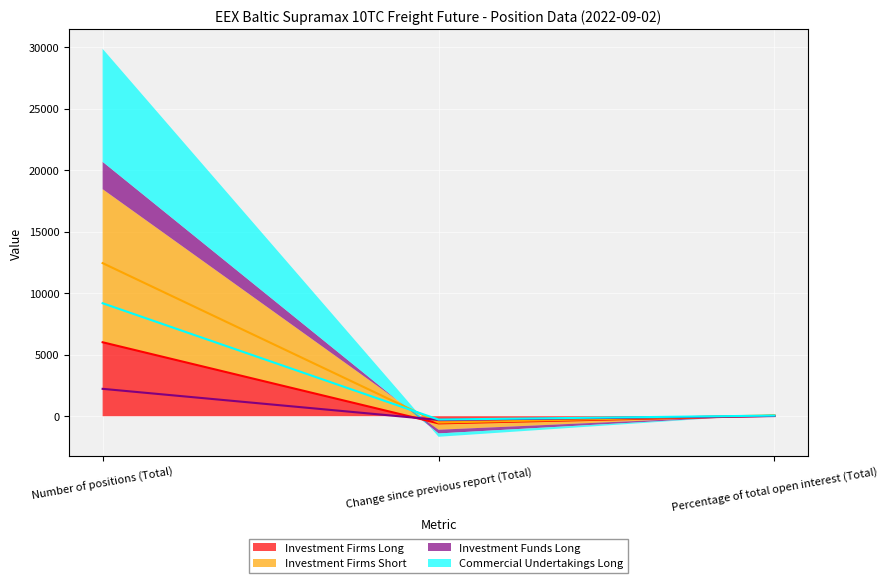

Reading left to right, list all the values displayed in this chart.

Investment Firms Long: 6010.0	-582.0	34.5
Investment Firms Short: 12442.8	-516.8	72.1
Investment Funds Long: 2225.0	-301.8	12.8
Commercial Undertakings Long: 9182.2	-271.5	52.7